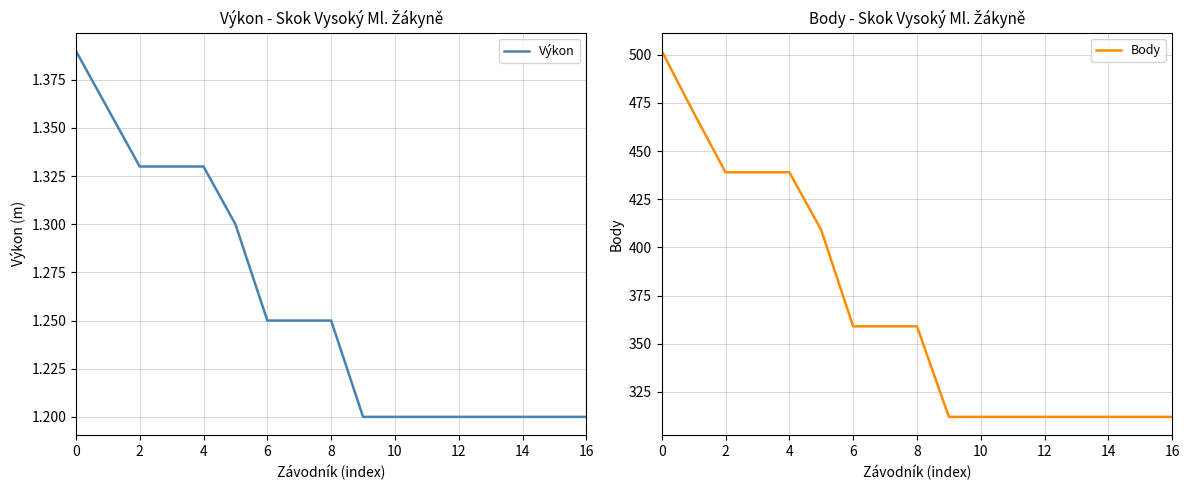

How many series are shown in this chart?

2